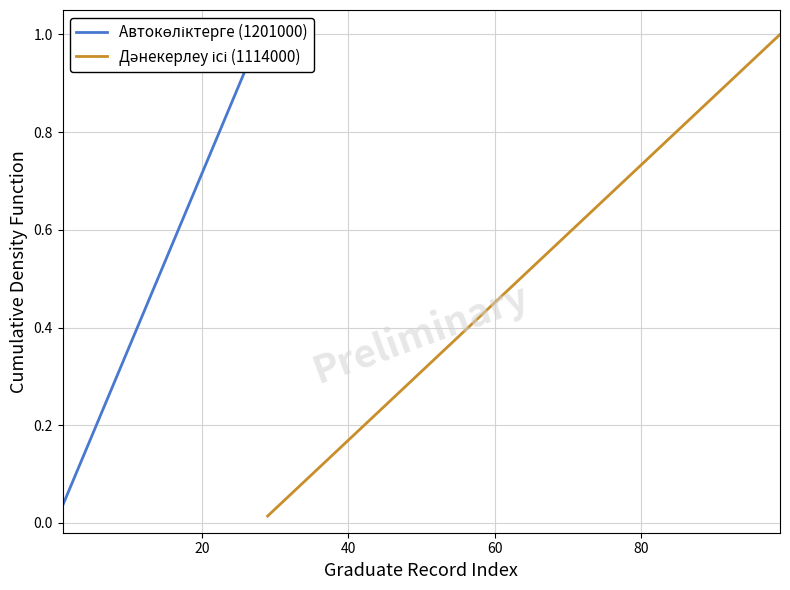

True or false: the data has more than 2 interior local peaks.

False